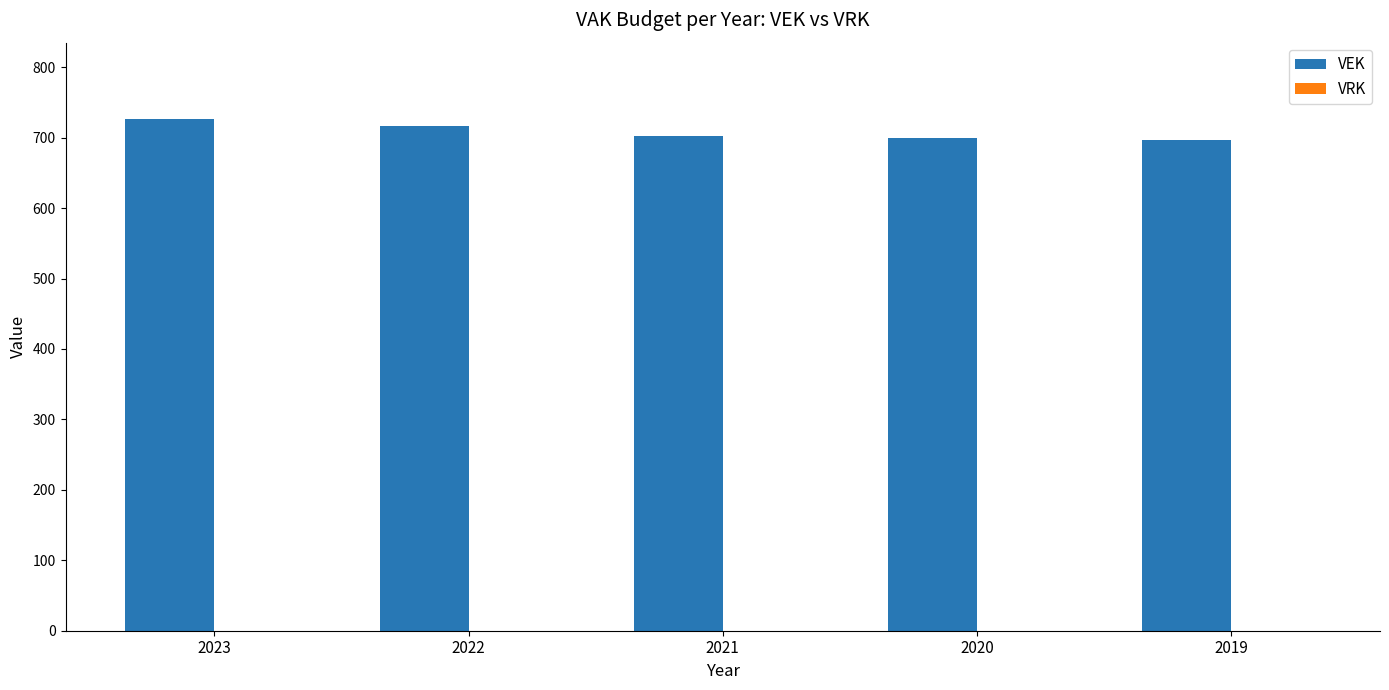

Does the chart contain stacked bars?

No